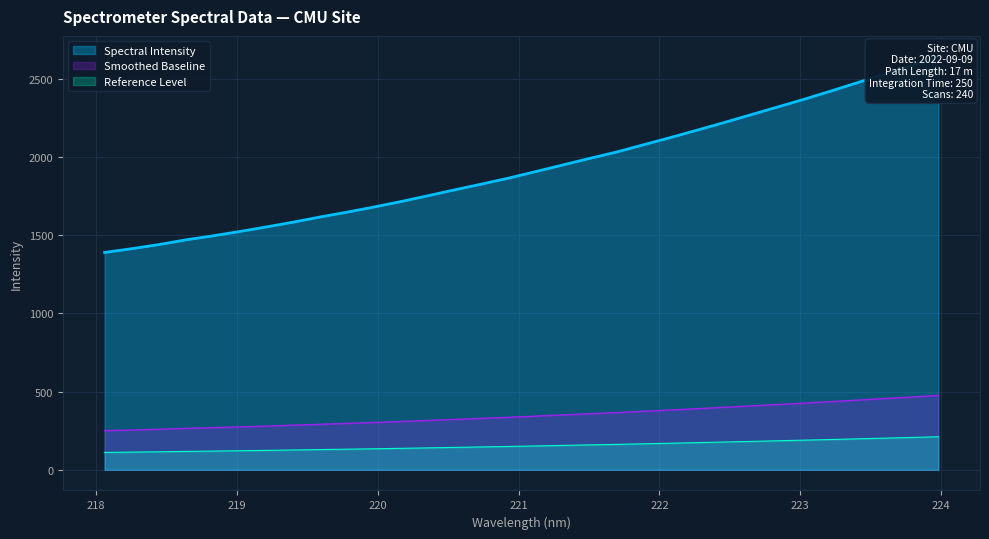

What is the difference between the values at 222.4538 and 221.8812?

142.1